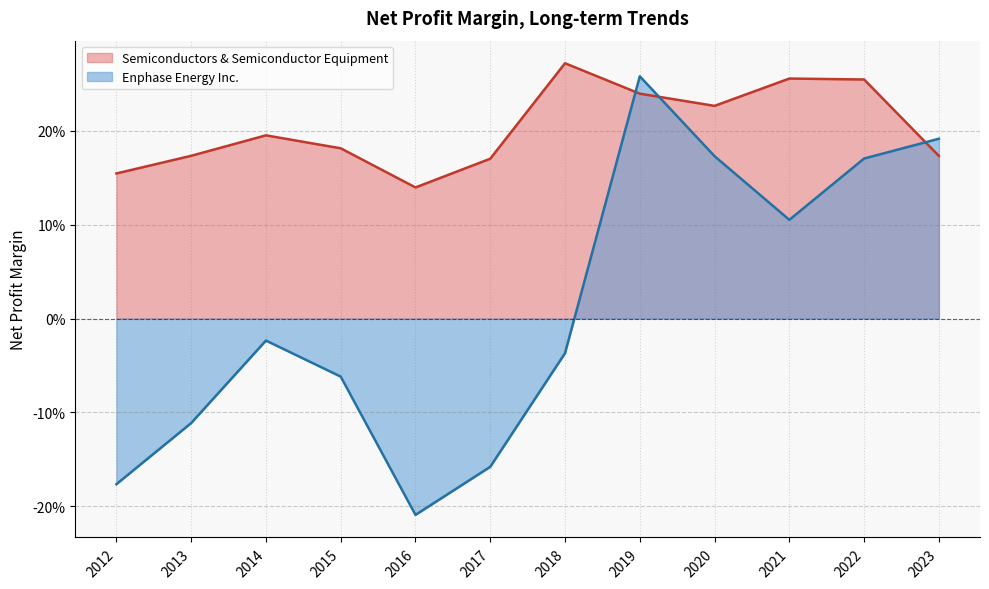

Rank the series at 2019 from highest to lowest value.

Enphase Energy Inc., Semiconductors & Semiconductor Equipment